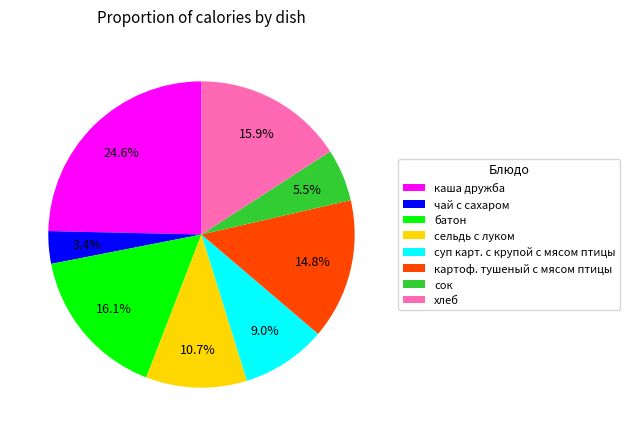

To the nearest percent, what is the difference between the largest and smallest slice percentages?

21%